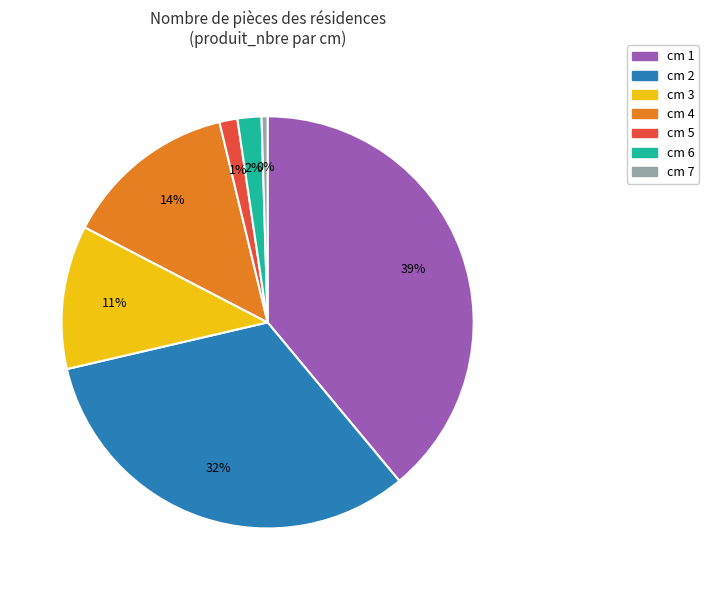

Does cm 2 represent more than half of the total?

No